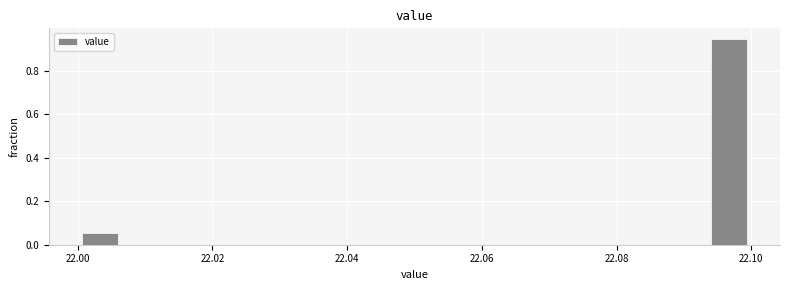

Around what value on the x-axis is the tallest bar? Give the approximate position of its centre, as read against the axis.

22.096